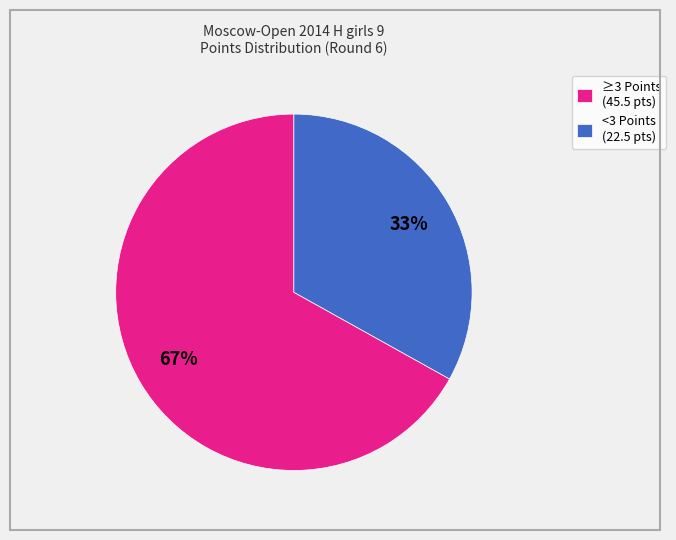

Is the sum of ≥3 Points (45.5 pts) and <3 Points (22.5 pts) greater than half?

Yes